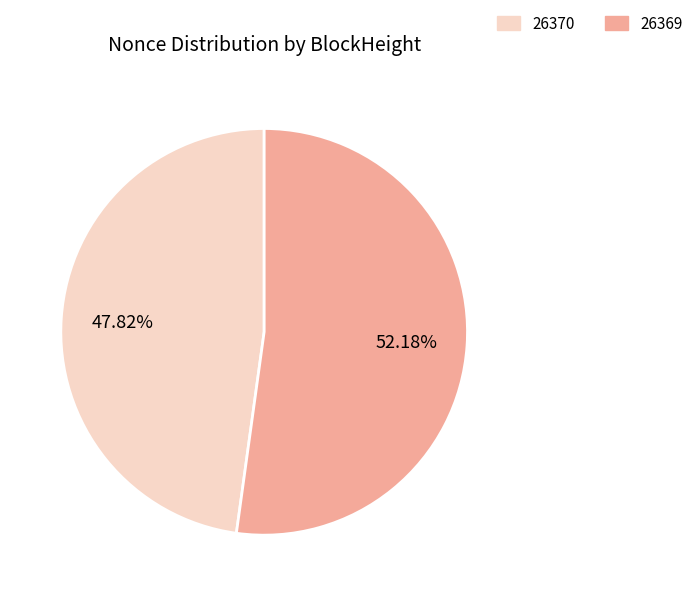

To the nearest percent, what is the difference between the largest and smallest slice percentages?

4%